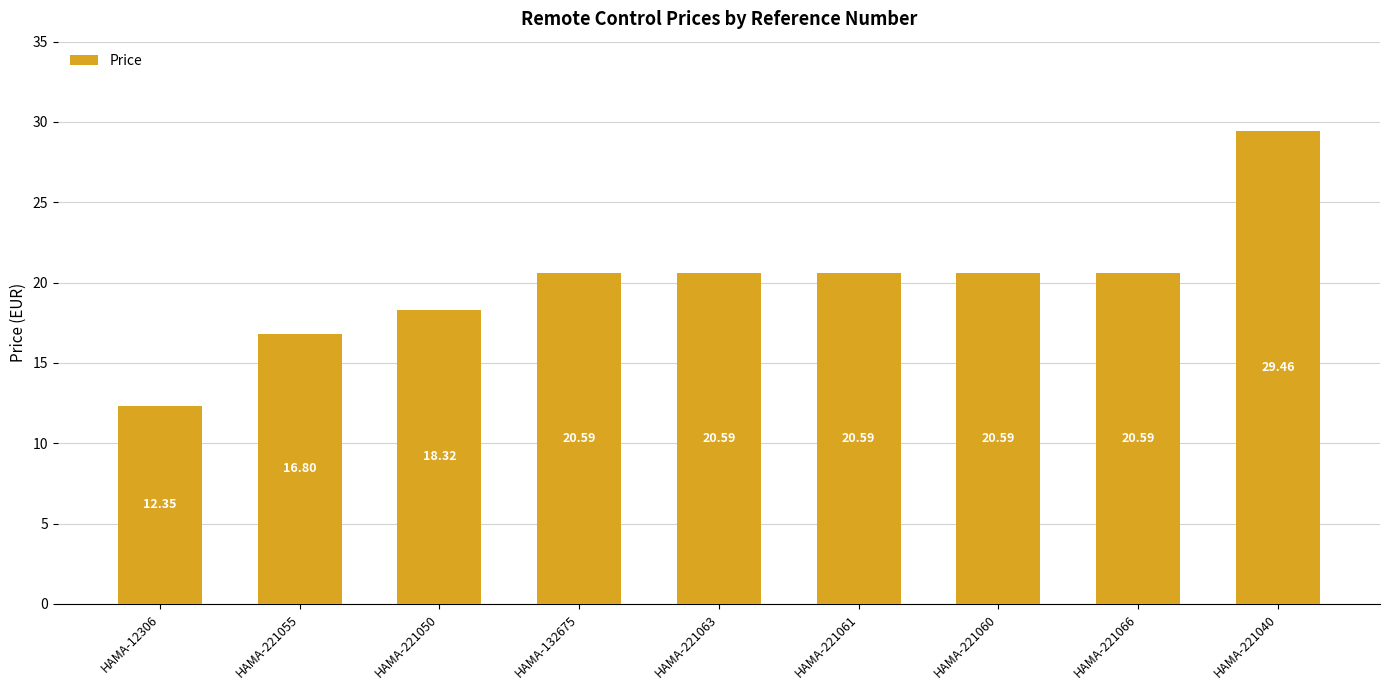

What is the difference between the maximum and minimum values?

17.1